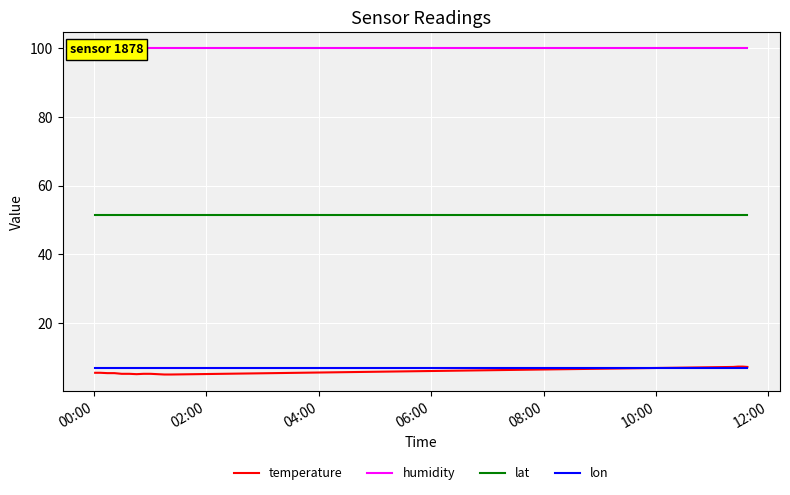

Reading left to right, what are all the values shown in this chart?

temperature: 5.5	5.5	5.4	5.4	5.2	5.2	5.1	5.2	5.2	5.1	5.0	5.0	7.2	7.3	7.3	7.2
humidity: 99.9	99.9	99.9	99.9	99.9	99.9	99.9	99.9	99.9	99.9	99.9	99.9	99.9	99.9	99.9	99.9
lat: 51.4	51.4	51.4	51.4	51.4	51.4	51.4	51.4	51.4	51.4	51.4	51.4	51.4	51.4	51.4	51.4
lon: 7.0	7.0	7.0	7.0	7.0	7.0	7.0	7.0	7.0	7.0	7.0	7.0	7.0	7.0	7.0	7.0